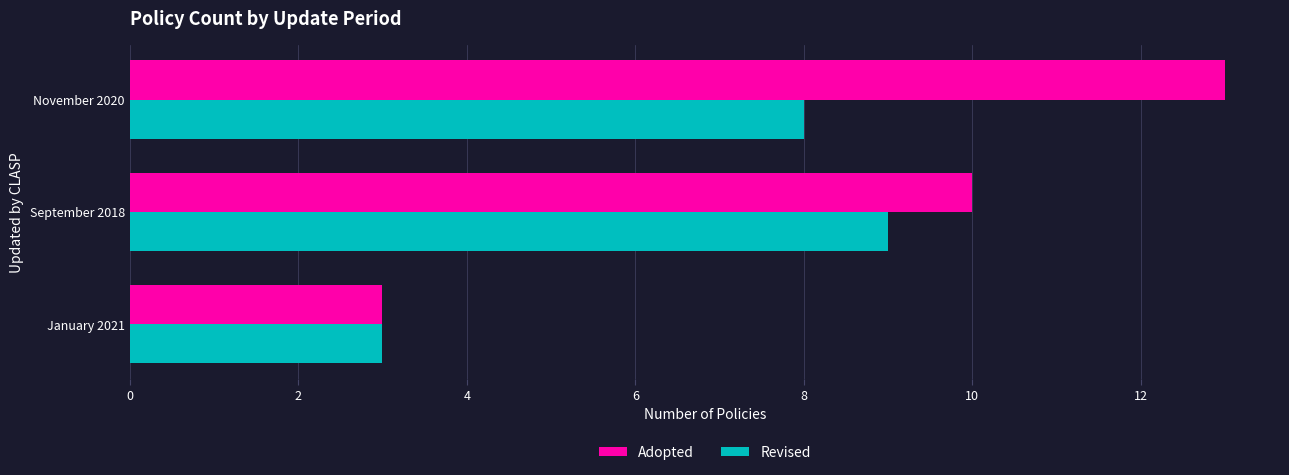

At how many categories does at least one series exceed 7?

2